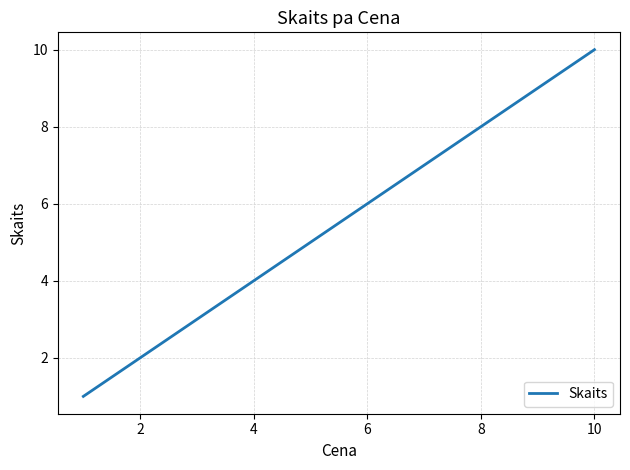

What is the sum of all values?

15